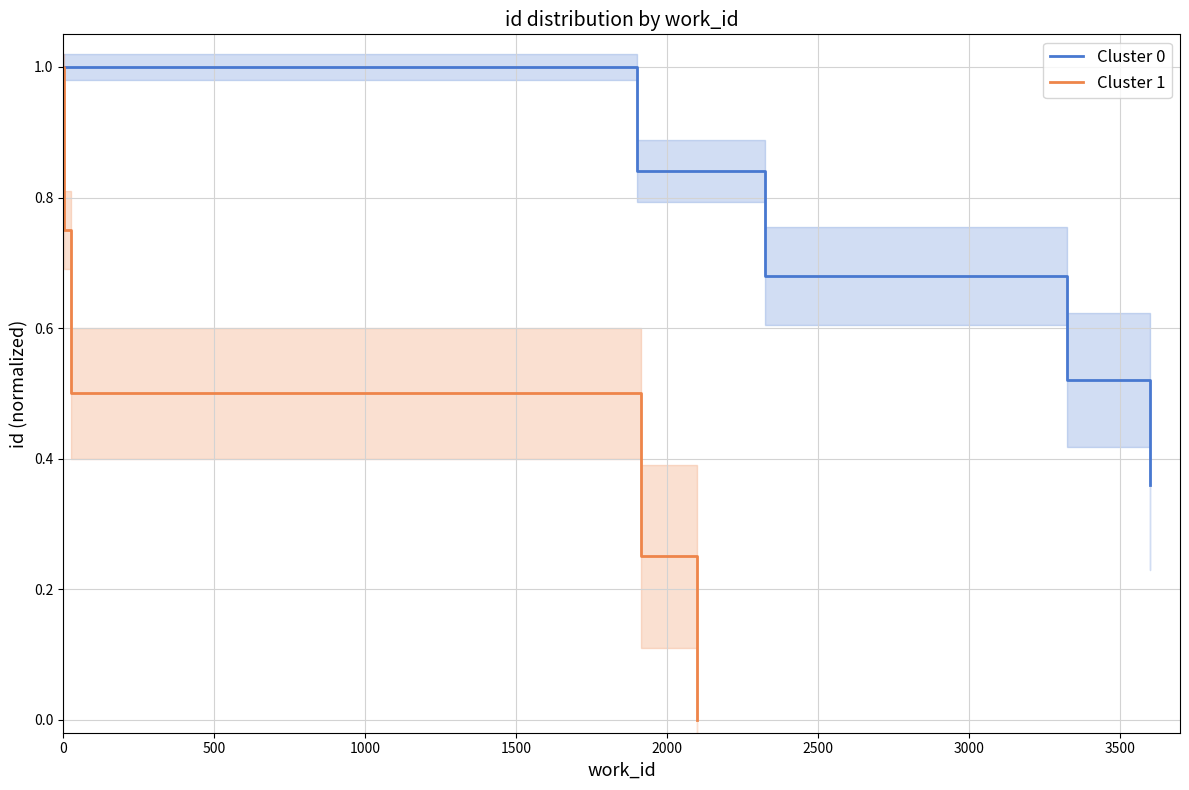

Which series has the widest spread of values?

Cluster 1